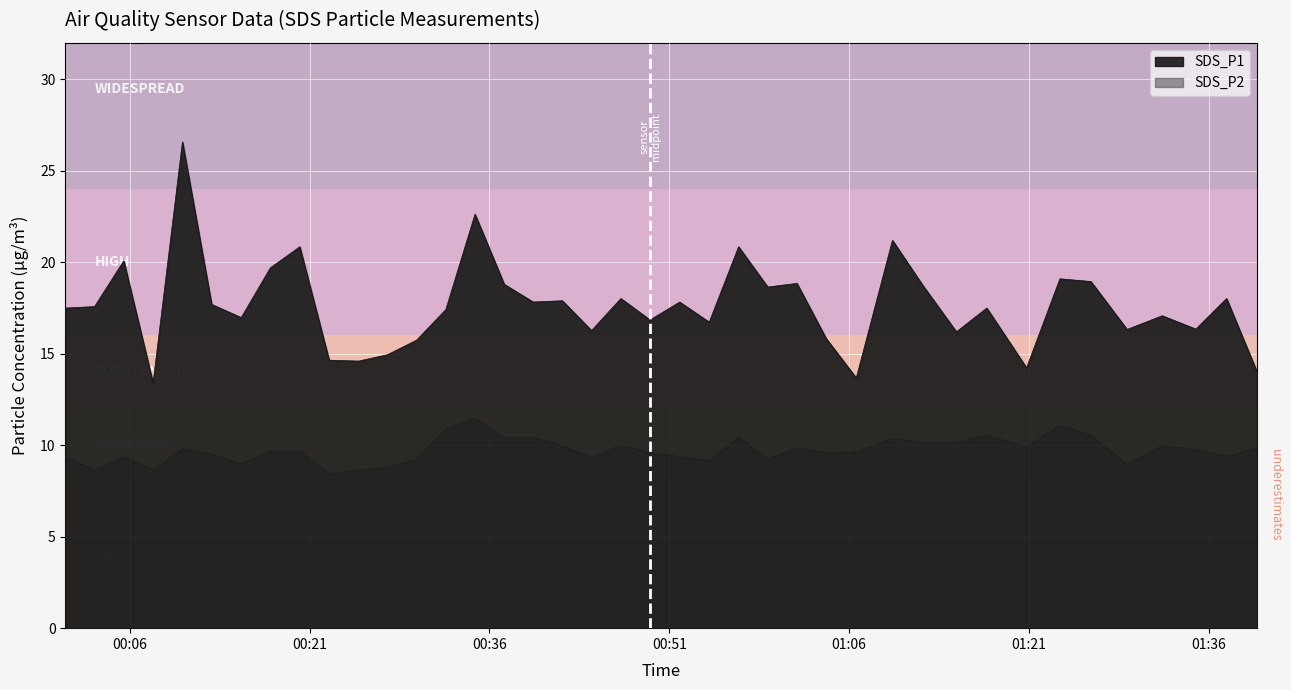

Which series has the largest total across all categories?

SDS_P1